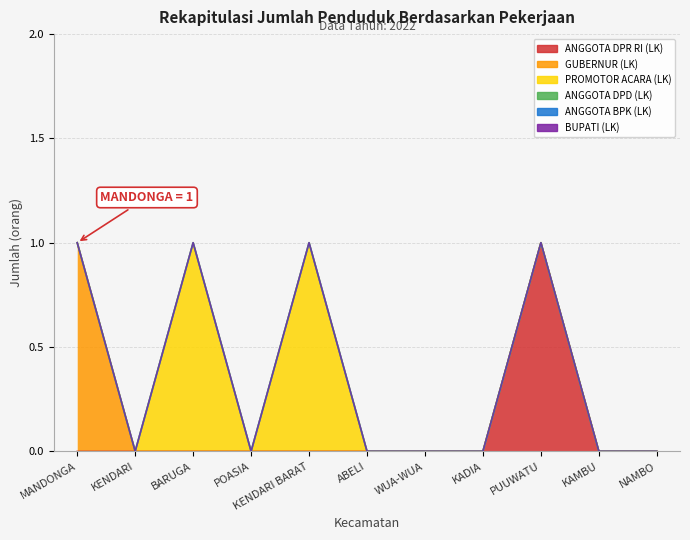

What is the label of the 8th point from the left?

KADIA